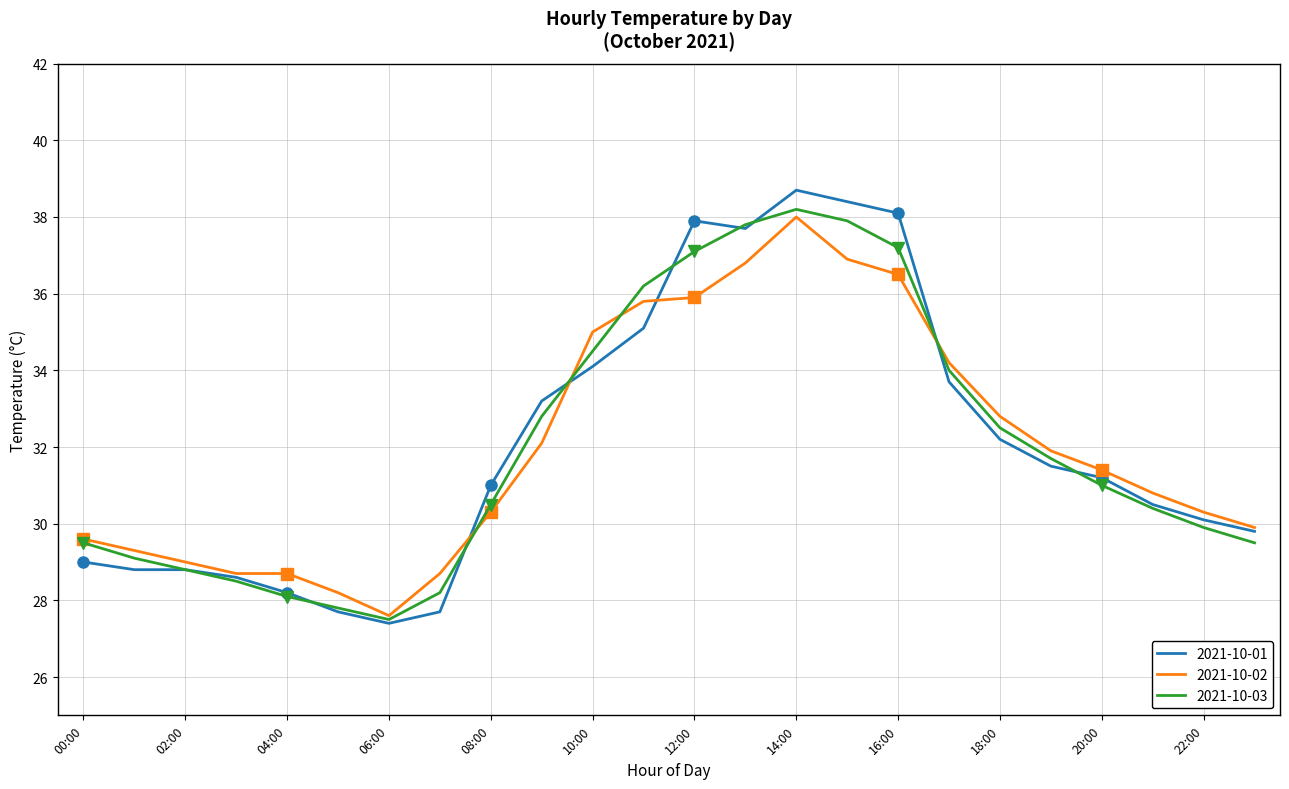

Reading left to right, what are all the values shown in this chart?

2021-10-01: 29.0	28.8	28.8	28.6	28.2	27.7	27.4	27.7	31.0	33.2	34.1	35.1	37.9	37.7	38.7	38.4	38.1	33.7	32.2	31.5	31.2	30.5	30.1	29.8
2021-10-02: 29.6	29.3	29.0	28.7	28.7	28.2	27.6	28.7	30.3	32.1	35.0	35.8	35.9	36.8	38.0	36.9	36.5	34.2	32.8	31.9	31.4	30.8	30.3	29.9
2021-10-03: 29.5	29.1	28.8	28.5	28.1	27.8	27.5	28.2	30.5	32.8	34.5	36.2	37.1	37.8	38.2	37.9	37.2	34.0	32.5	31.7	31.0	30.4	29.9	29.5